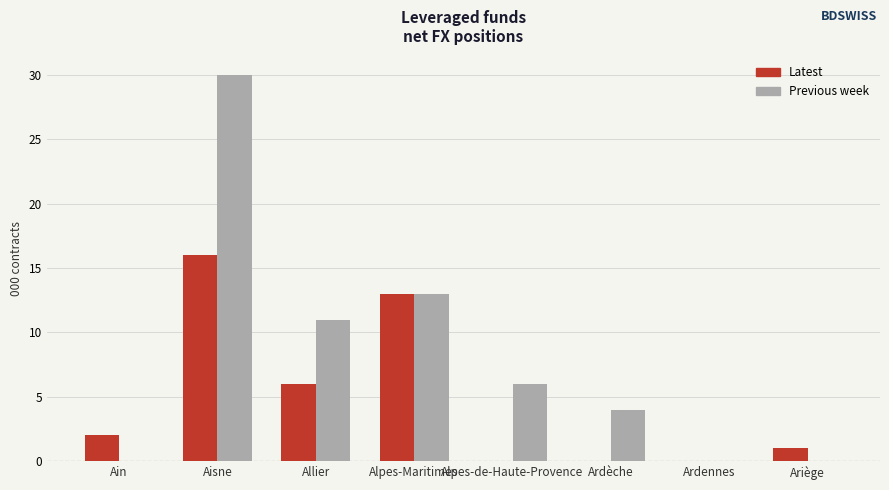

At which category is the sum across all series the highest?

Aisne